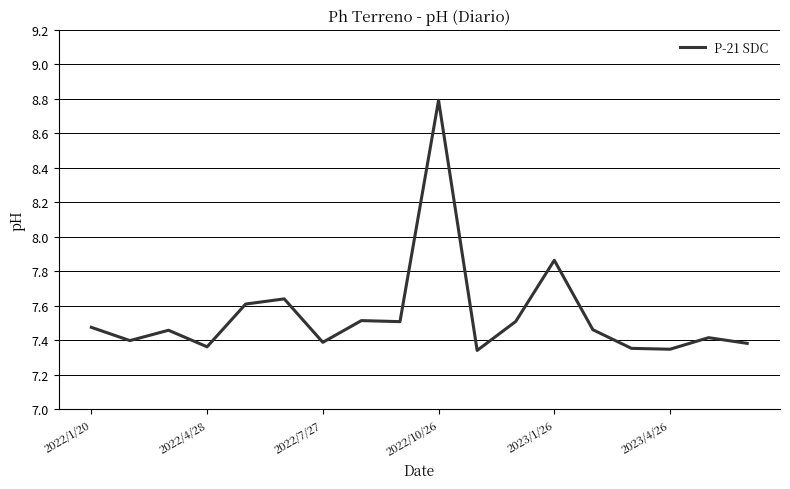

What is the greatest value displayed?

8.8